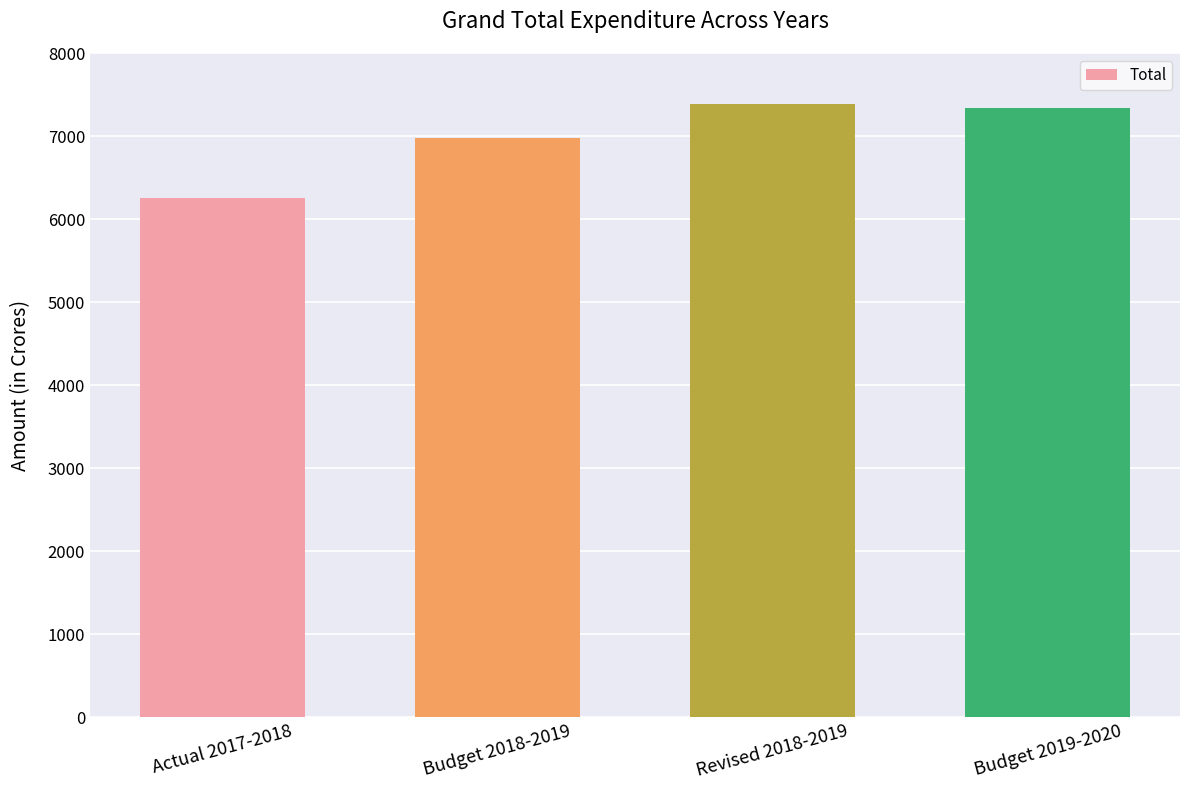

Reading left to right, list all the values displayed in this chart.

6249.1	6980.0	7380.0	7336.4